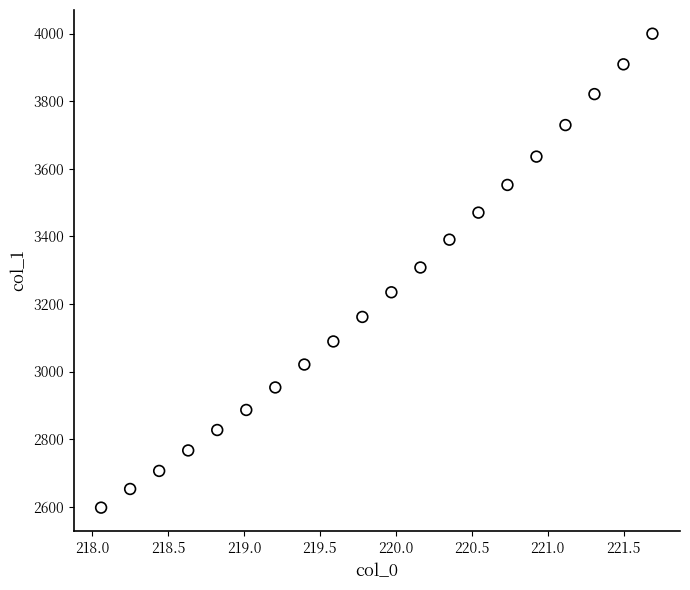

What is the range of Y values (max minus min)?

1402.2